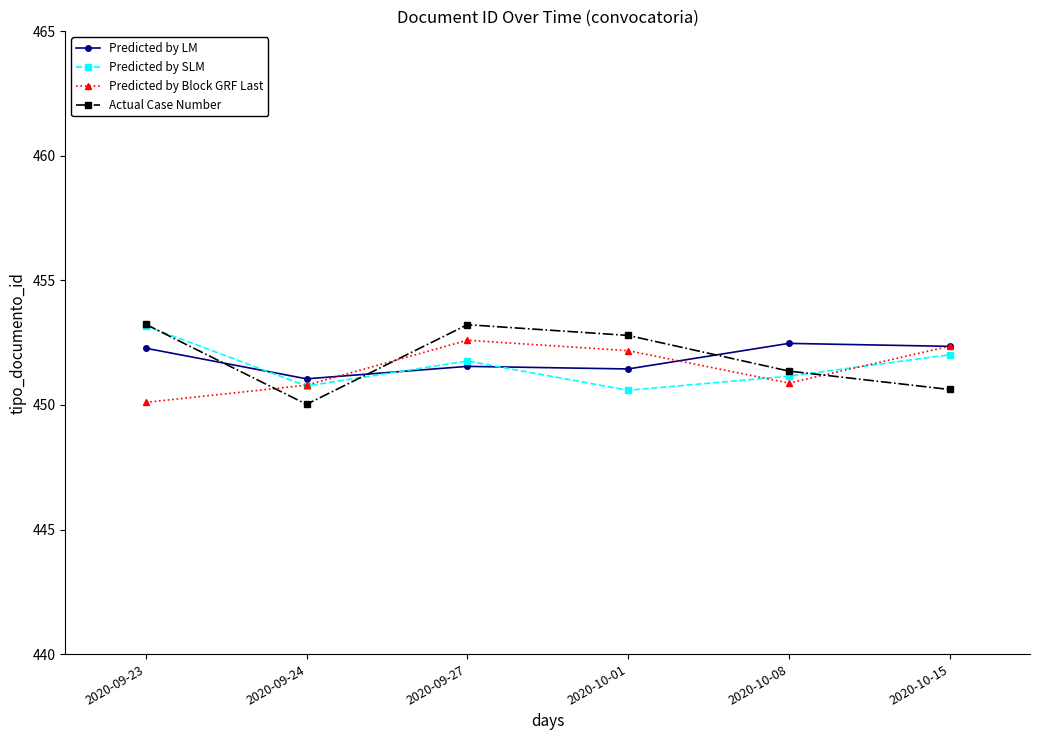

The value of Predicted by LM at 2020-10-01 is 125.1. True or false?

False